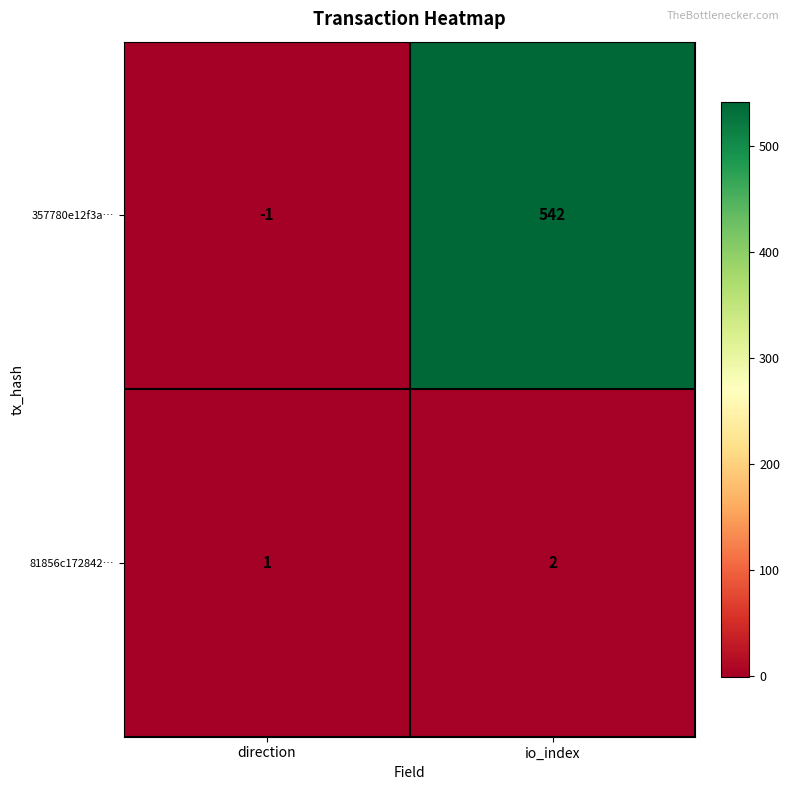

List the series in order of their overall mean, lowest first.

81856c172842…, 357780e12f3a…